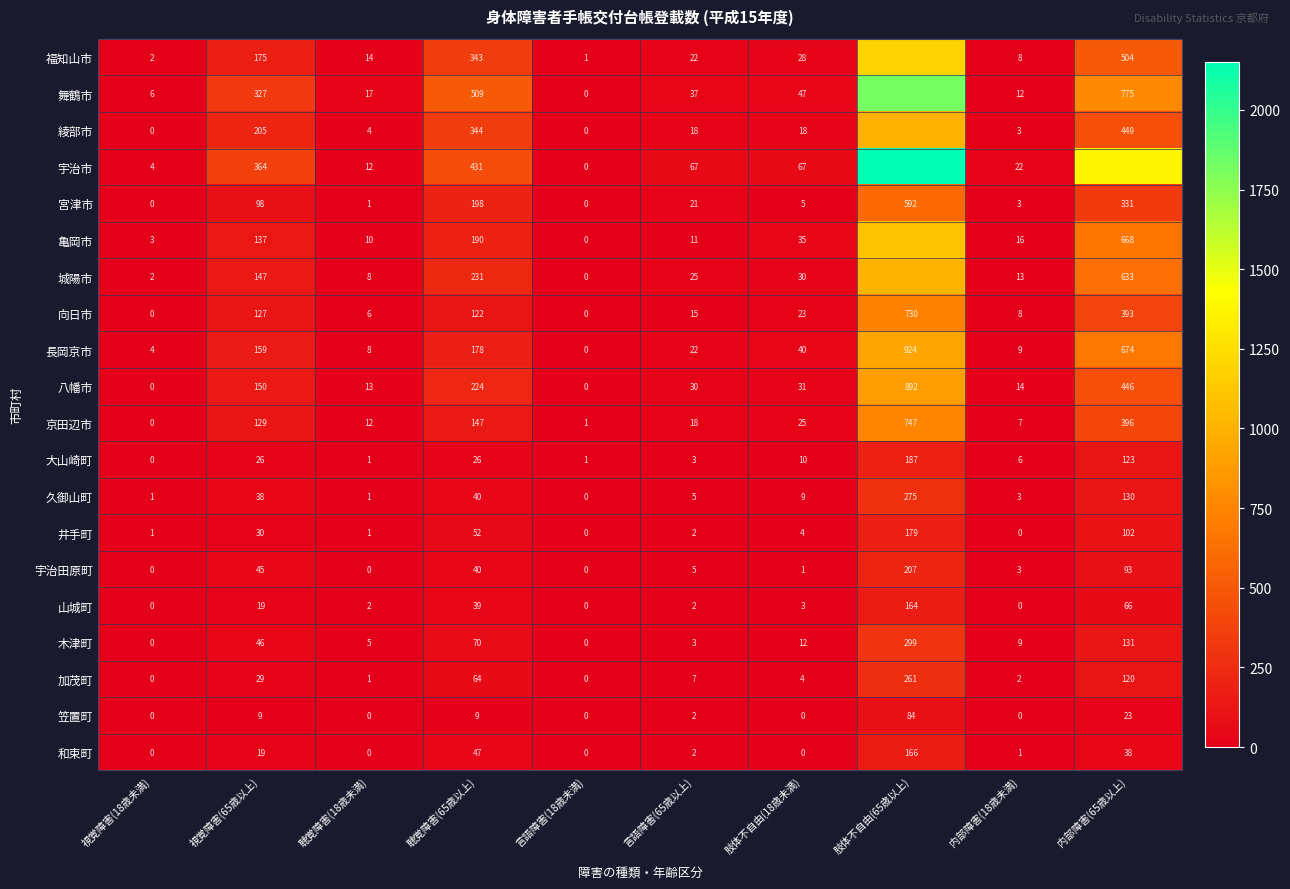

Is it true that 山城町 equals 33 at 視覚障害(65歳以上)?

False